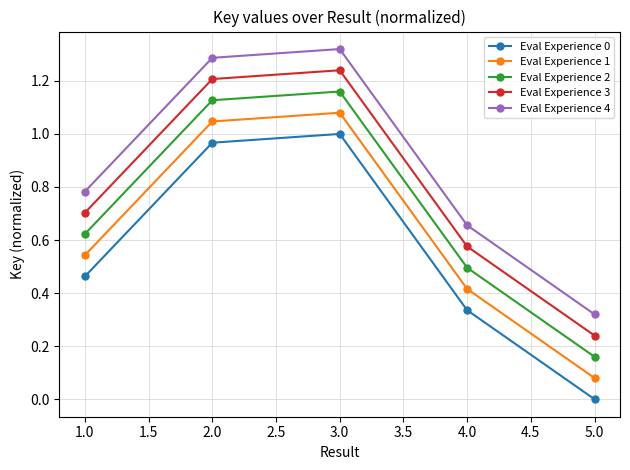

What is the sum of all Eval Experience 1 values?

3.2